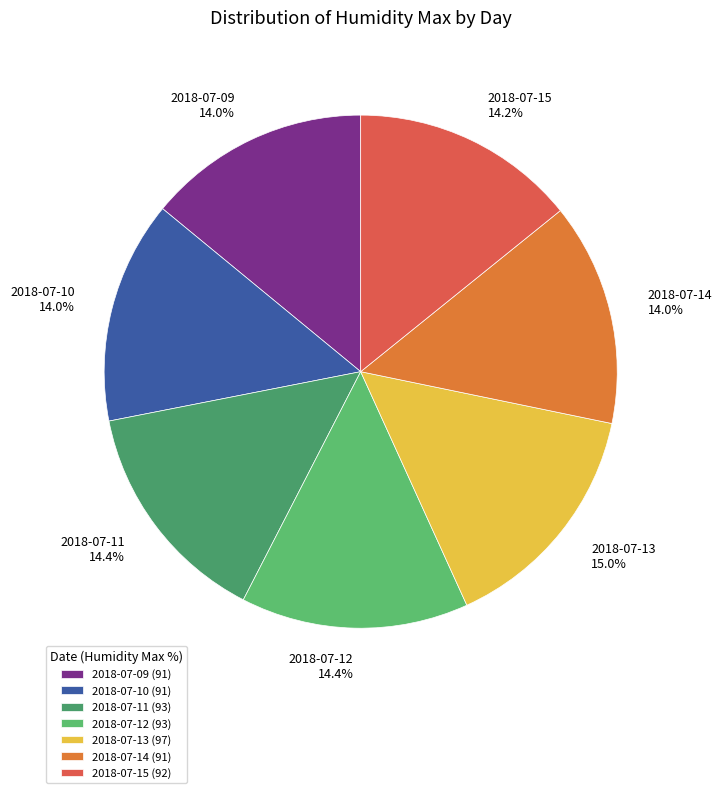

Is 2018-07-11 the majority of the pie?

No